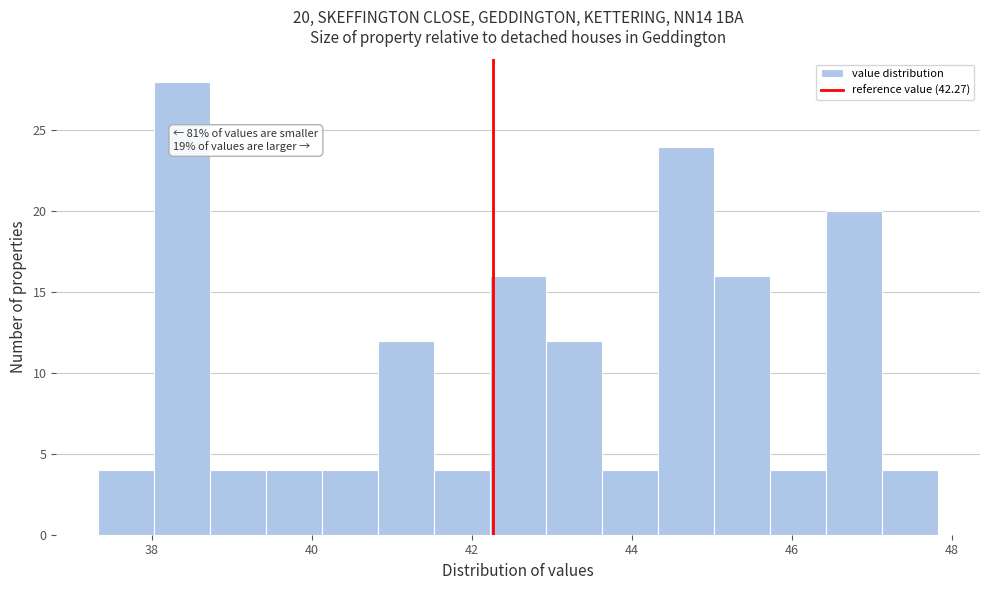

Read against the x-axis, roughly where is the centre of the tallest bar?

38.4